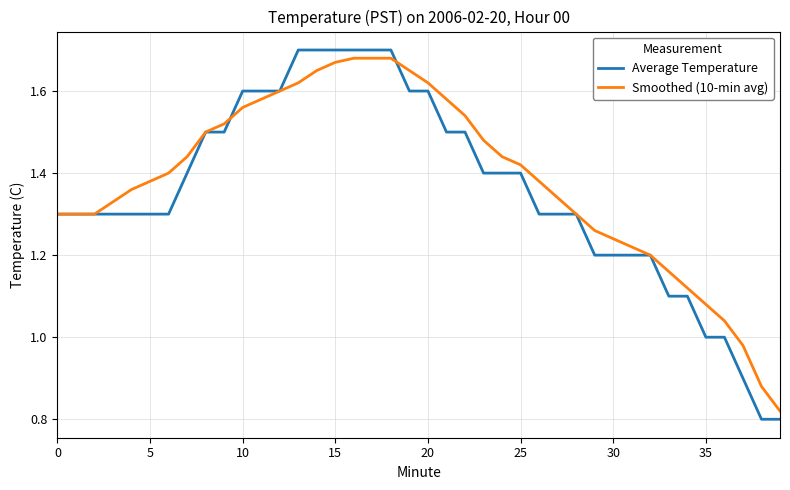

Which series has the widest spread of values?

Average Temperature